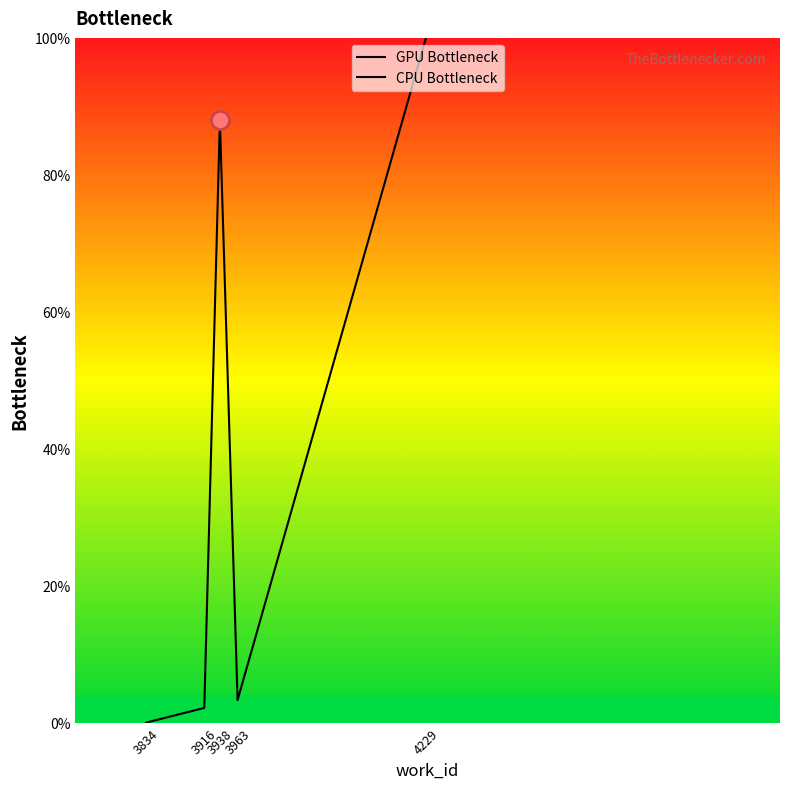

How many distinct data groups are displayed?

2